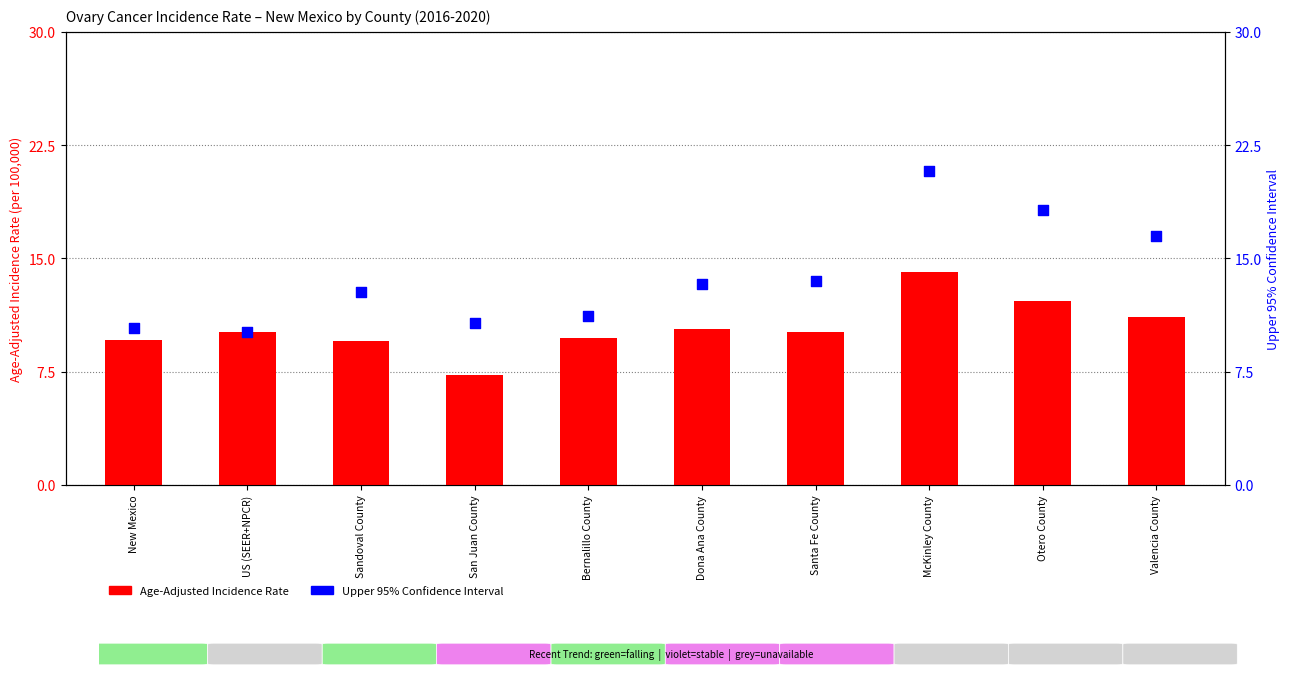

Which series contains the lowest Y value?

Age-Adjusted Incidence Rate